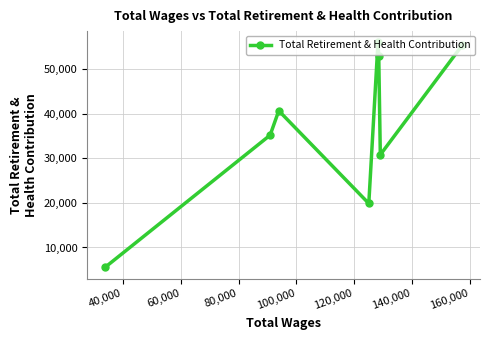

Reading right to left, transcribe all the data shown in this chart.

55371	30812	52946	56030	19876	40685	35209	5539